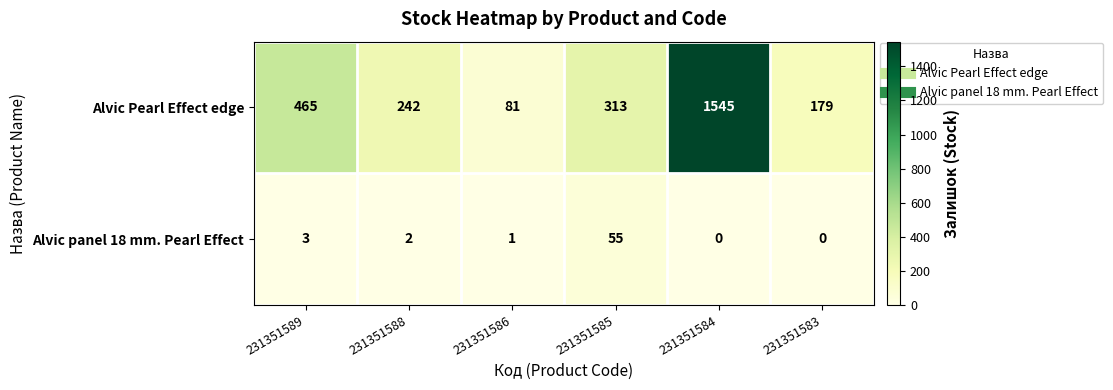

Between 231351586 and 231351583, which series saw the biggest shift?

Alvic Pearl Effect edge